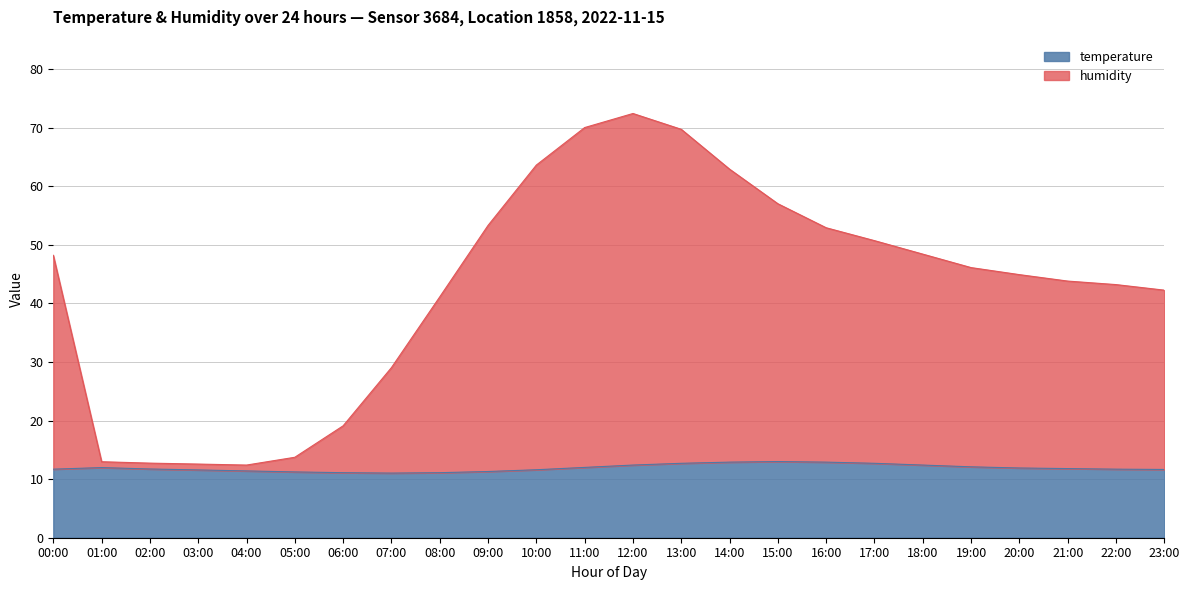

At which category does temperature reach its first local valley?

07:00